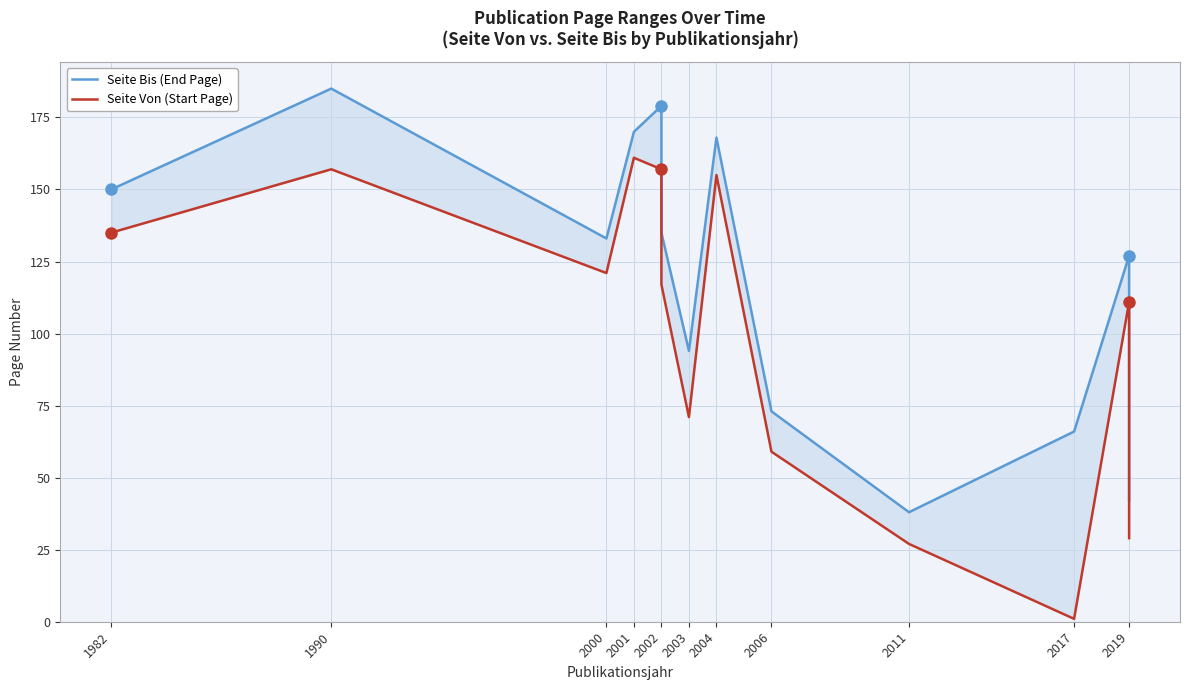

What is the minimum value shown in the chart?

1